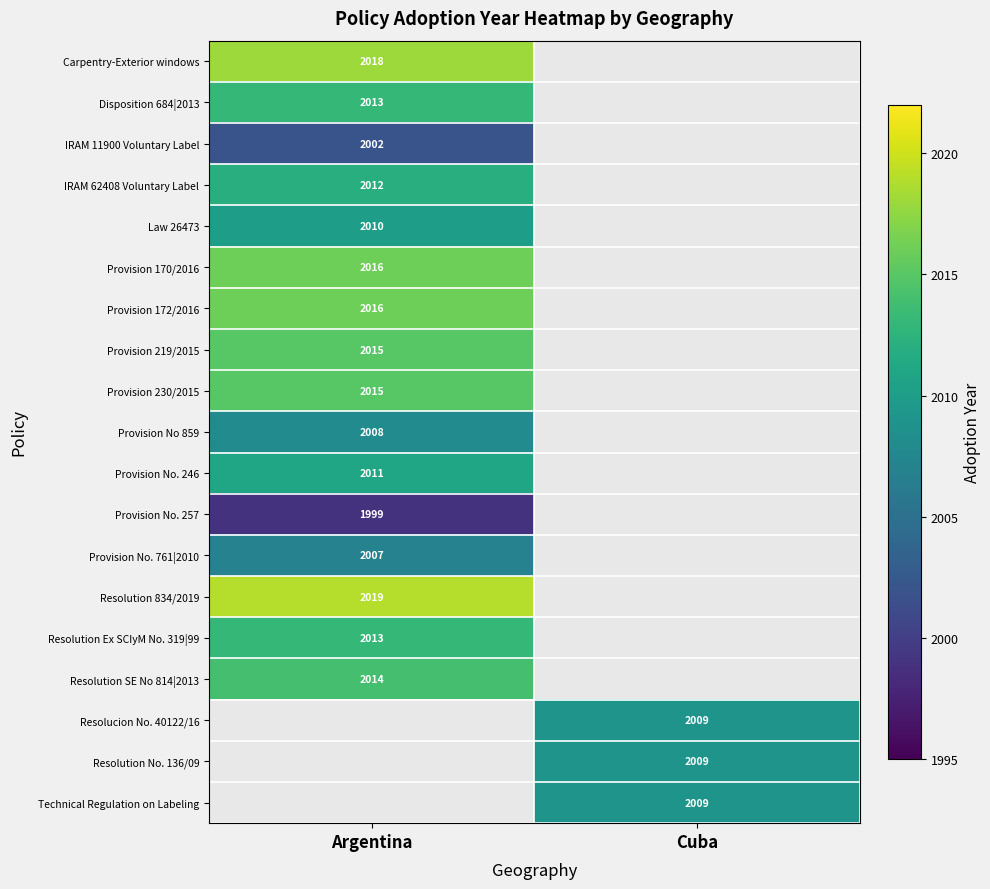

The Provision No. 761|2010 series shows 3609.6 at Argentina. True or false?

False